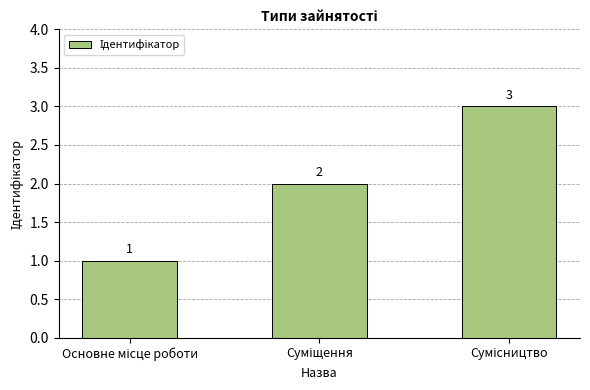

What is the value of the 1st bar from the left?

1